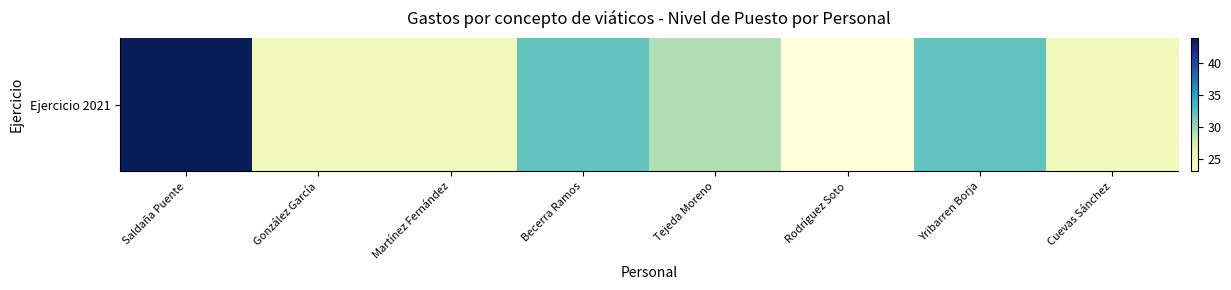

What is the sum of the values at Cuevas Sánchez and González García?

50